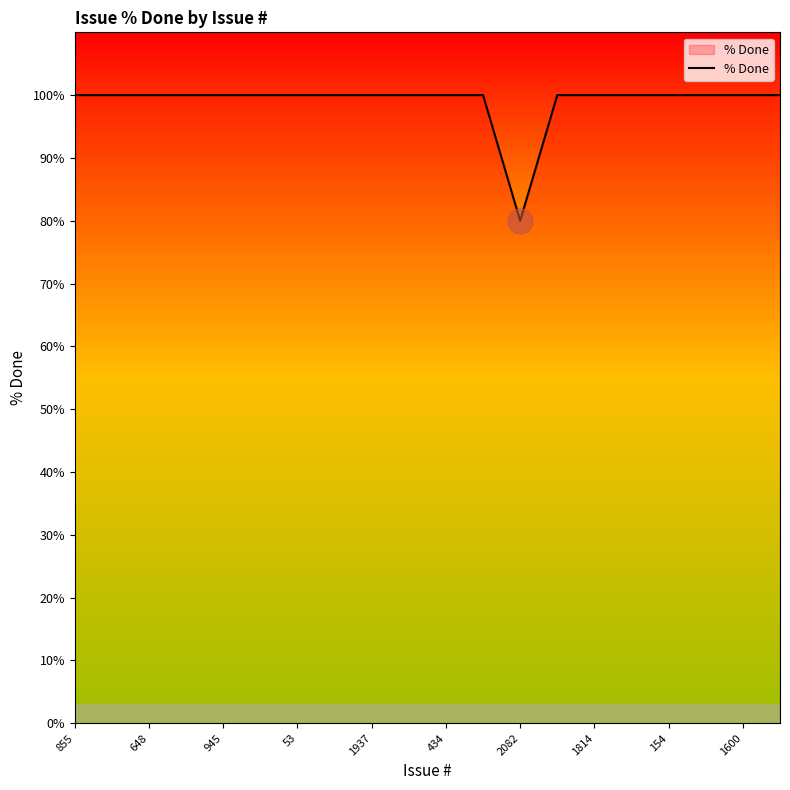

What is the minimum value shown in the chart?

80